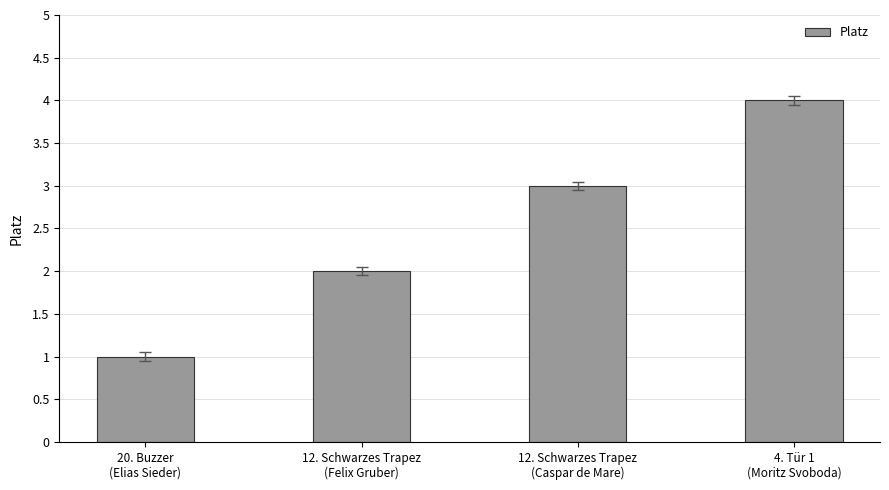

What position from the left is 12. Schwarzes Trapez
(Felix Gruber)?

2